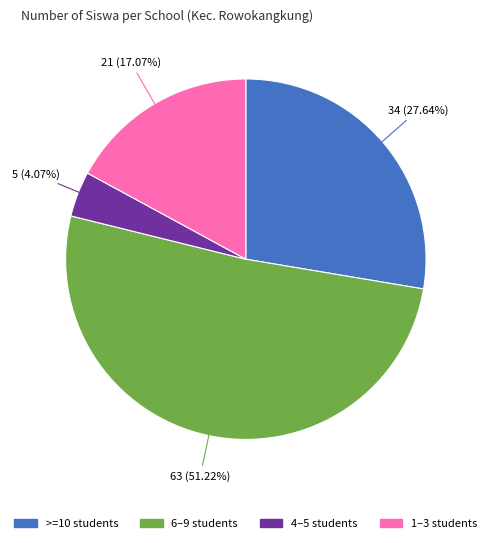

Is there a majority slice in this chart?

Yes